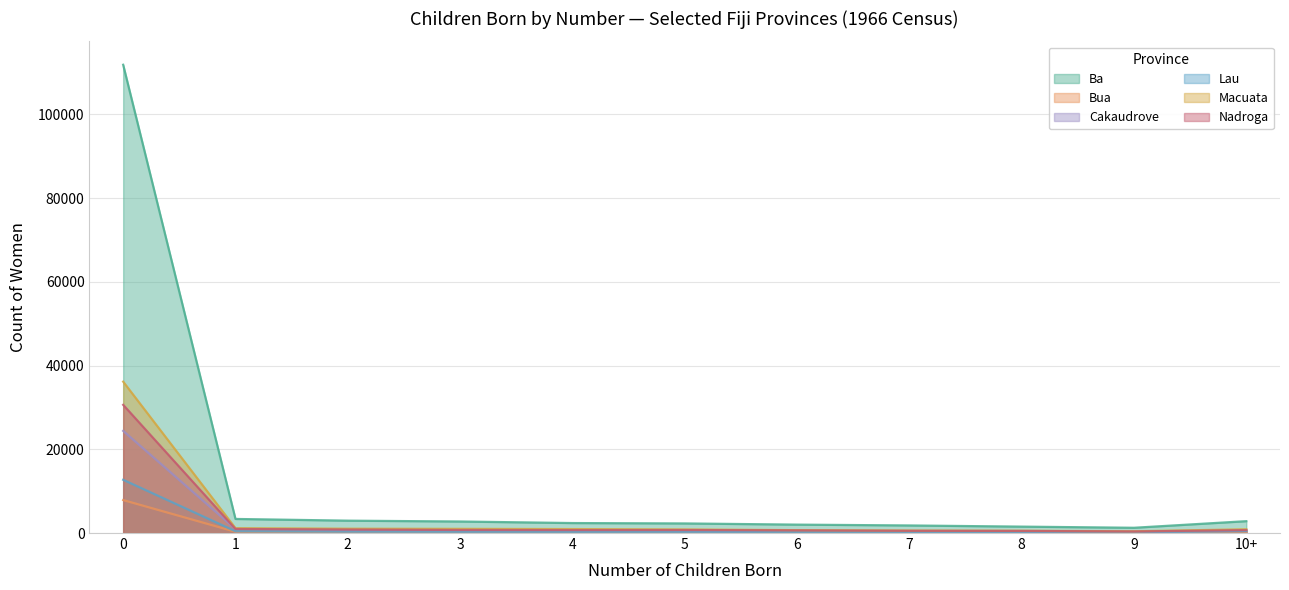

What is the sum of the Bua values at 8 and 6?

258